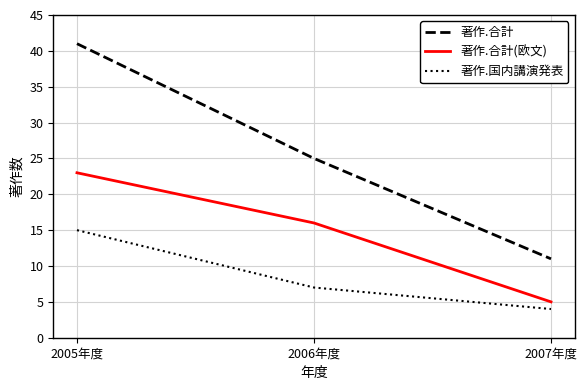

Is it true that 著作.合計 equals 41 at 2005年度?

True